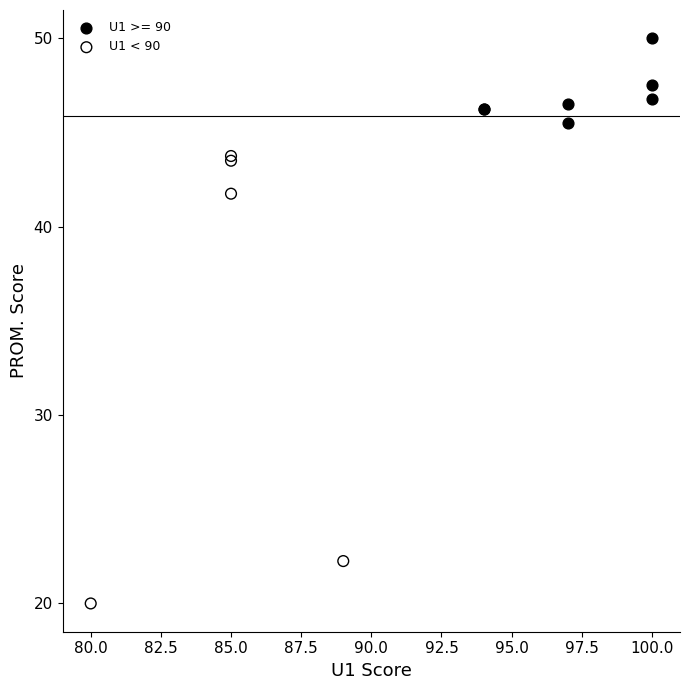

Which series has the widest spread of Y values?

U1 < 90